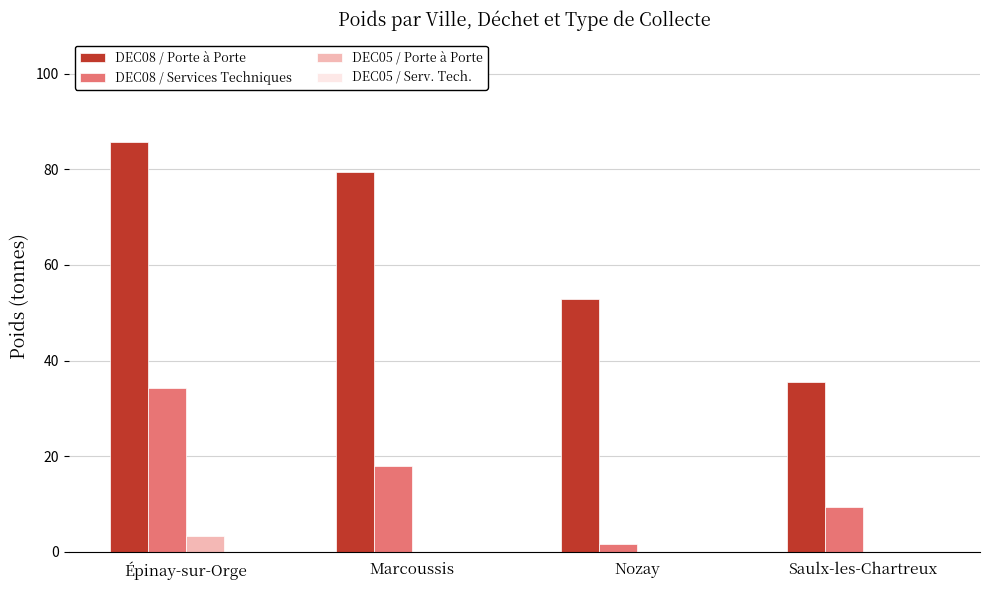

Reading right to left, transcribe all the data shown in this chart.

DEC08 / Porte à Porte: Saulx-les-Chartreux=35.6	Nozay=52.9	Marcoussis=79.5	Épinay-sur-Orge=85.7
DEC08 / Services Techniques: Saulx-les-Chartreux=9.4	Nozay=1.5	Marcoussis=17.9	Épinay-sur-Orge=34.3
DEC05 / Porte à Porte: Saulx-les-Chartreux=0.0	Nozay=0.0	Marcoussis=0.0	Épinay-sur-Orge=3.3